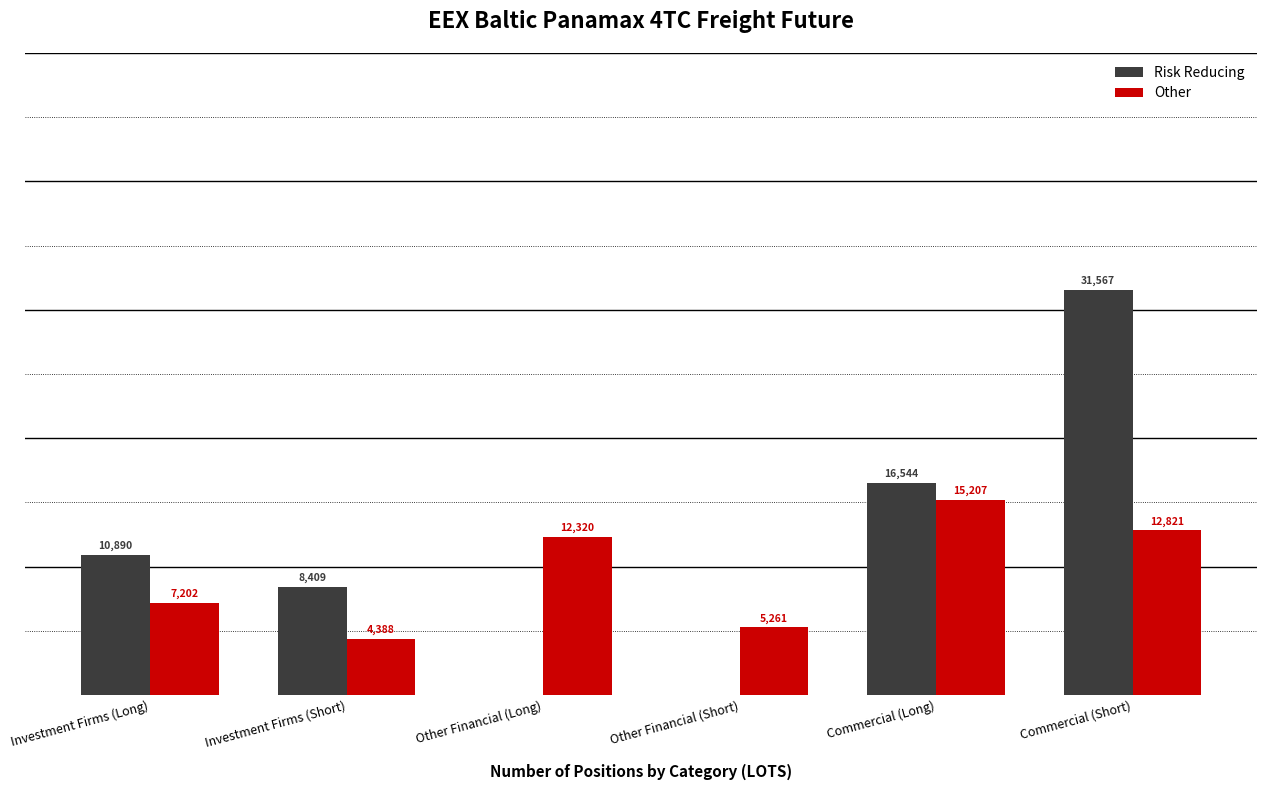

Where does the Other series first go above 12319?

Other Financial (Long)